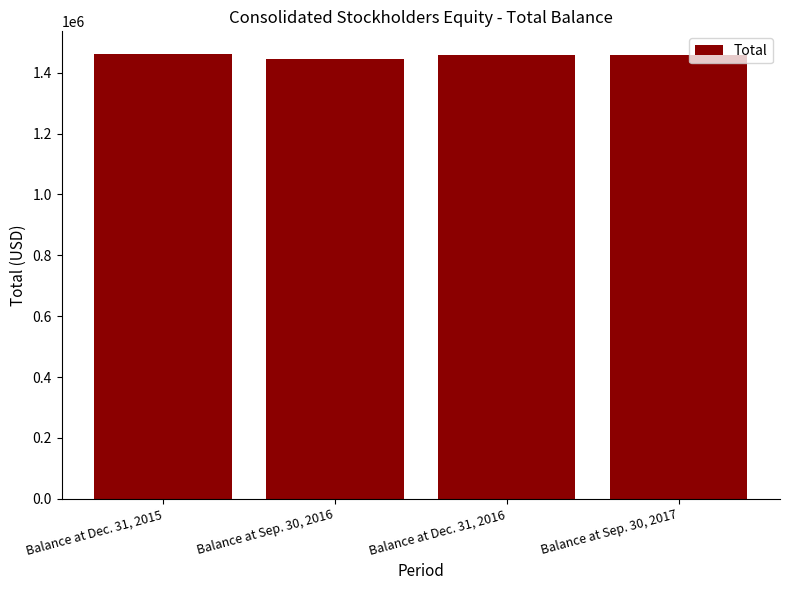

Rank the categories by value from highest to lowest.

Balance at Dec. 31, 2015, Balance at Dec. 31, 2016, Balance at Sep. 30, 2017, Balance at Sep. 30, 2016